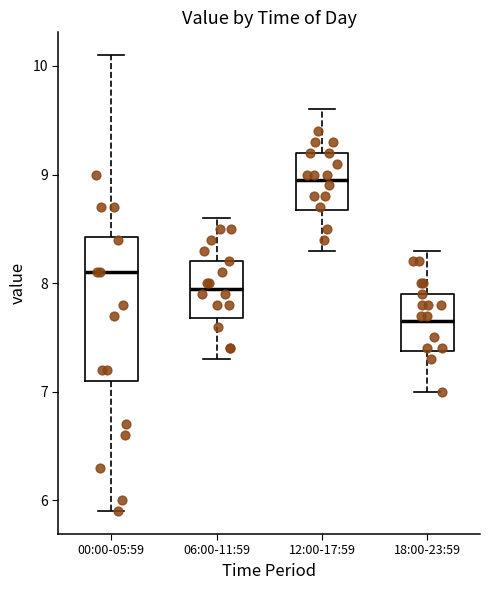

Reading left to right, read every box against the y-axis: the position of its median line, the range the box covers, and the ends of its whiskers. The values are not printed on the chart, so give them approximately, as read against the axis.

00:00-05:59: median 8.1, box 7.1 to 8.4, whiskers 5.9 to 10.1
06:00-11:59: median 8.0, box 7.7 to 8.2, whiskers 7.3 to 8.6
12:00-17:59: median 9.0, box 8.7 to 9.2, whiskers 8.3 to 9.6
18:00-23:59: median 7.7, box 7.4 to 7.9, whiskers 7.0 to 8.3